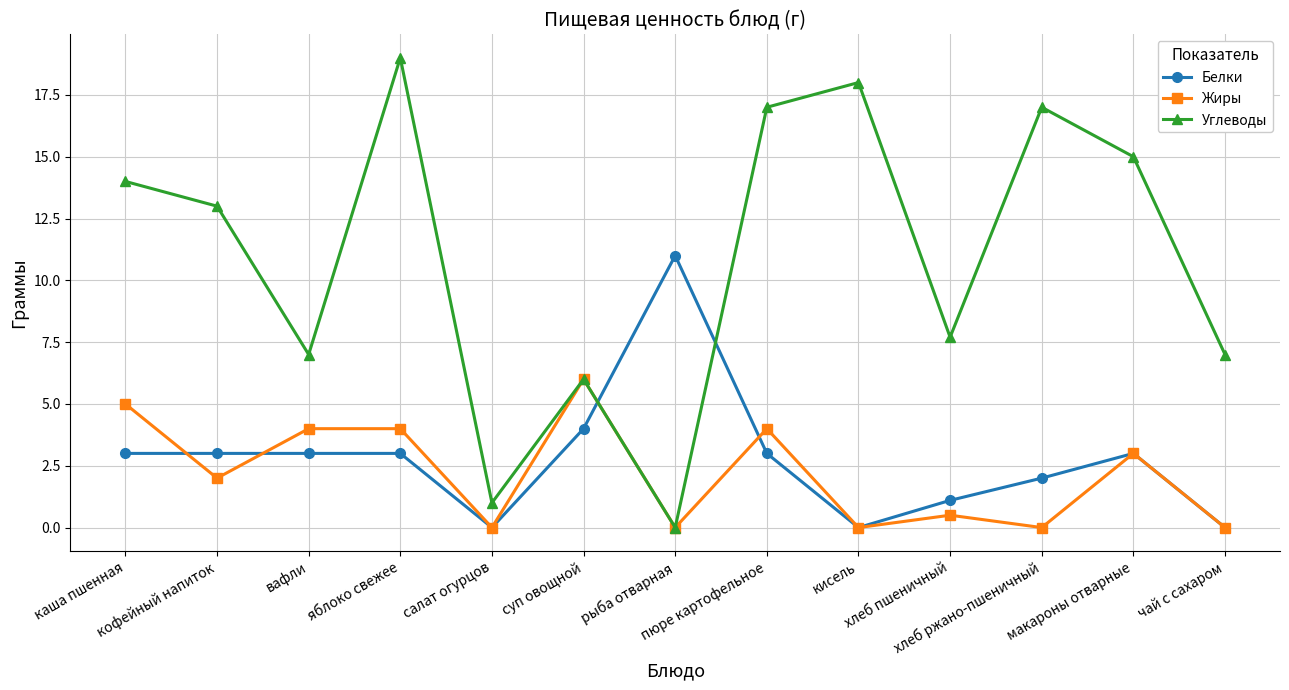

What position from the right is кисель?

5